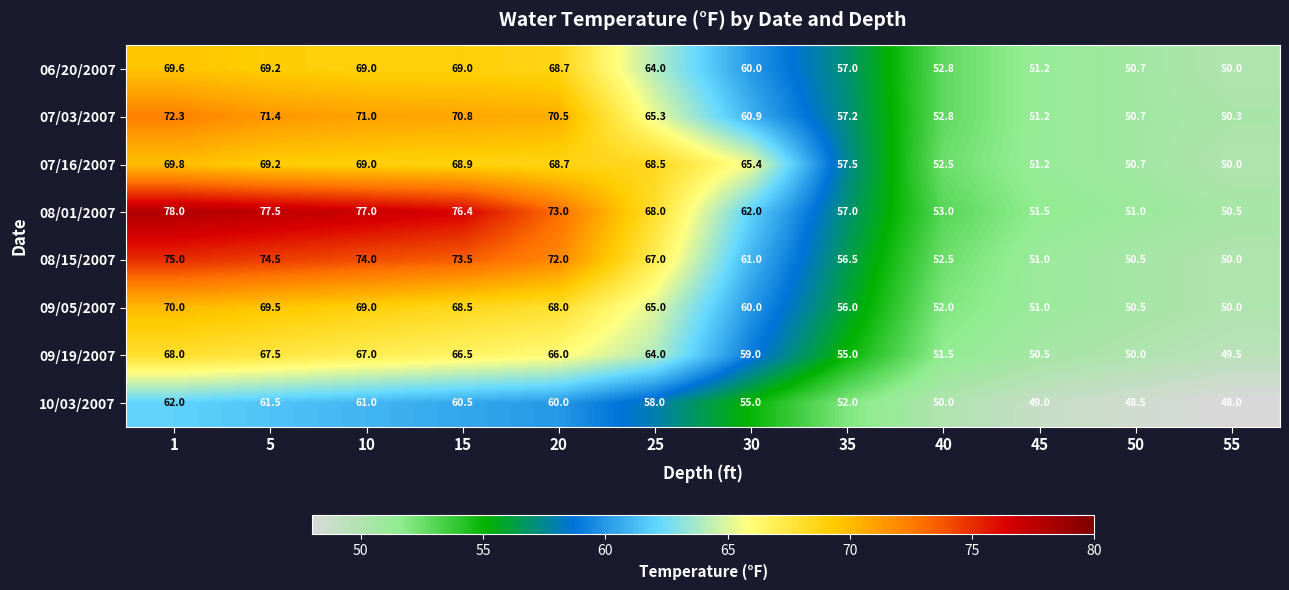

Is the value of 09/05/2007 at 15 greater than the value of 07/16/2007 at 35?

Yes